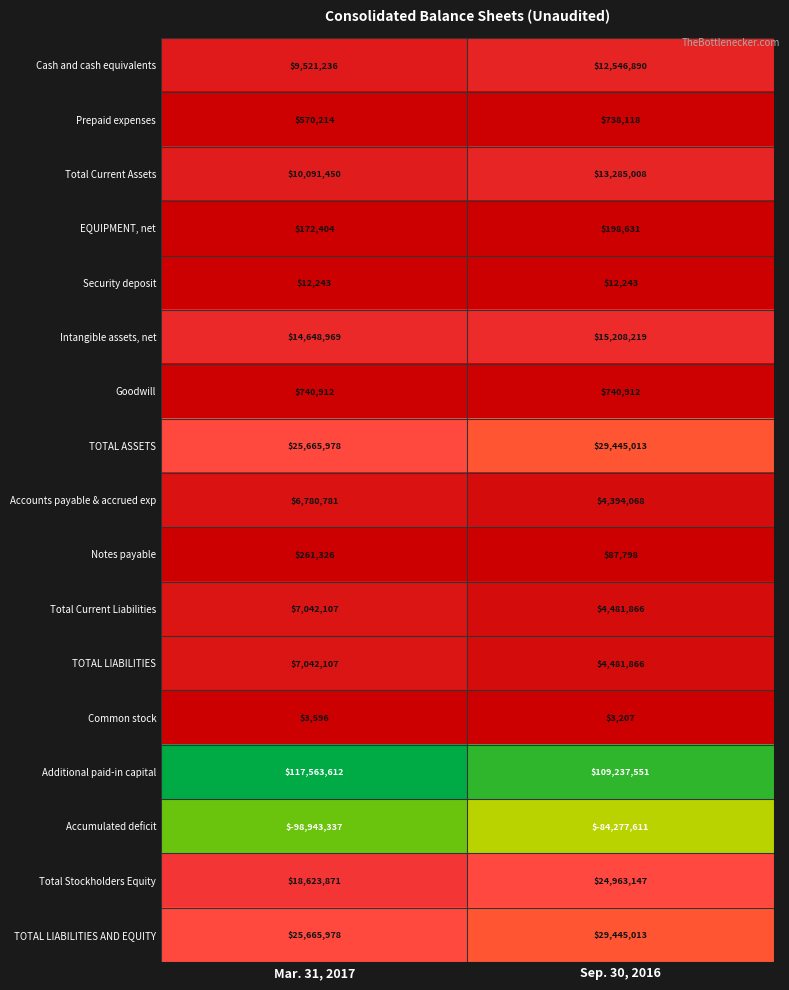

At which label does Accounts payable & accrued exp reach its peak?

Mar. 31, 2017